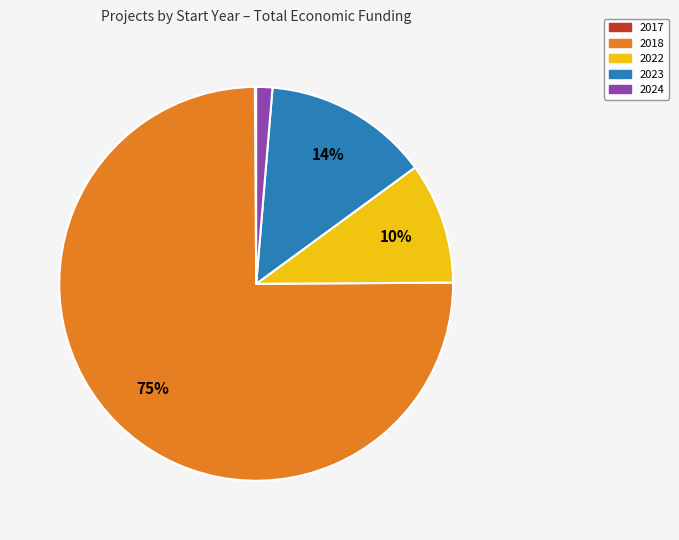

What is the largest slice in the pie chart?

2018